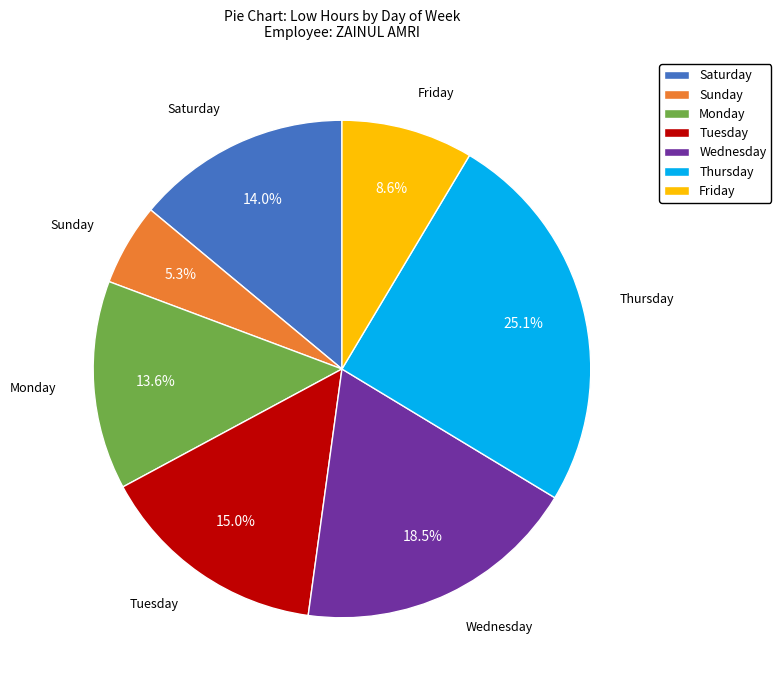

What percentage do Friday and Thursday together represent?

33.7%